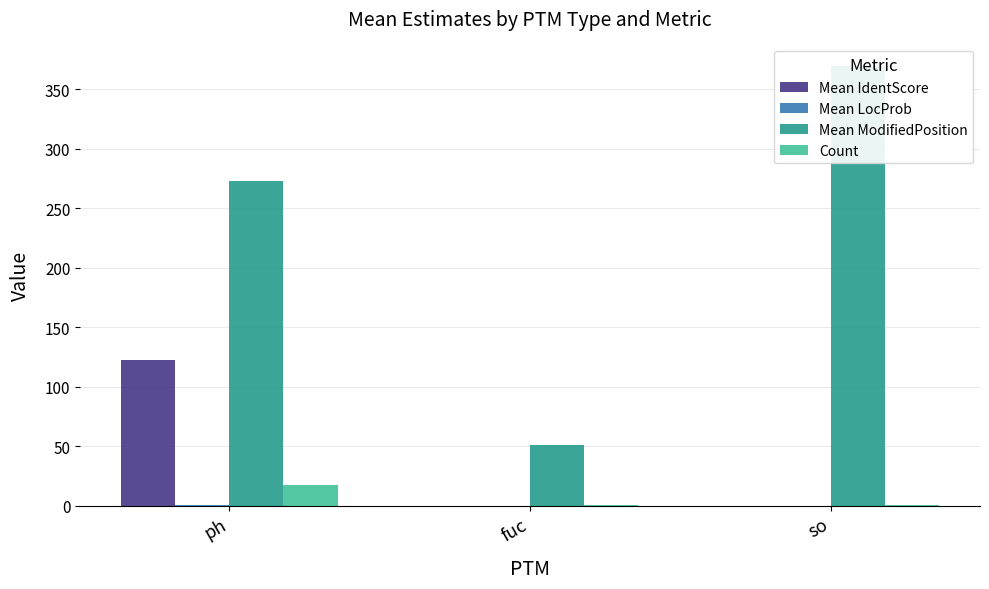

List the labels in order of Mean IdentScore value, largest first.

ph, so, fuc